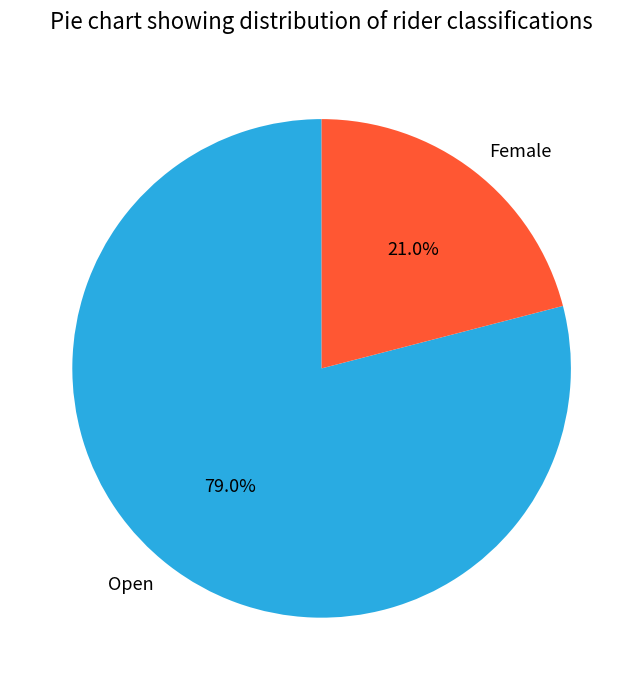

To the nearest percent, what is the average slice percentage?

50%